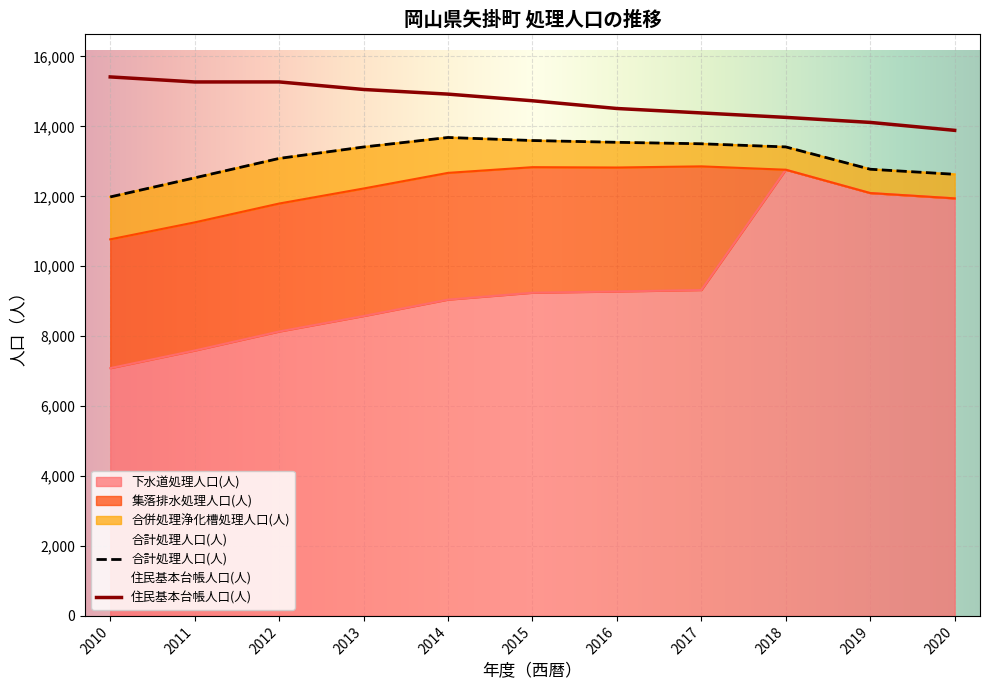

True or false: 住民基本台帳人口(人) and 合計処理人口(人) intersect in this chart.

False